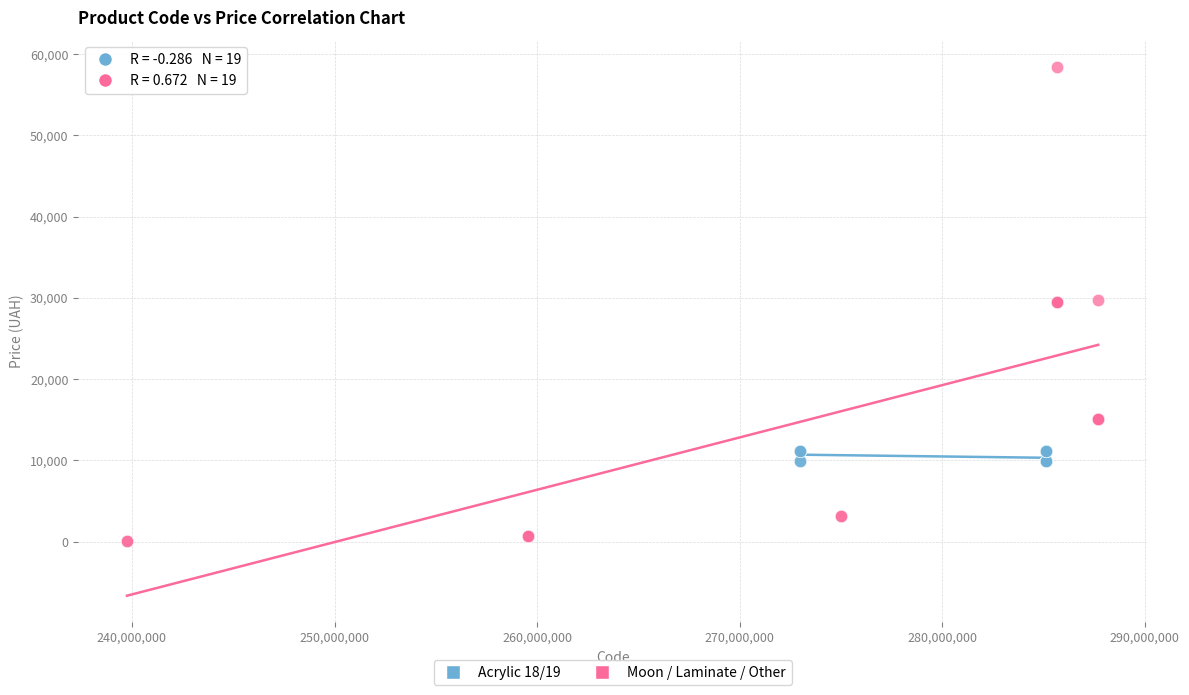

Which series contains the lowest Y value?

Moon / Laminate / Other